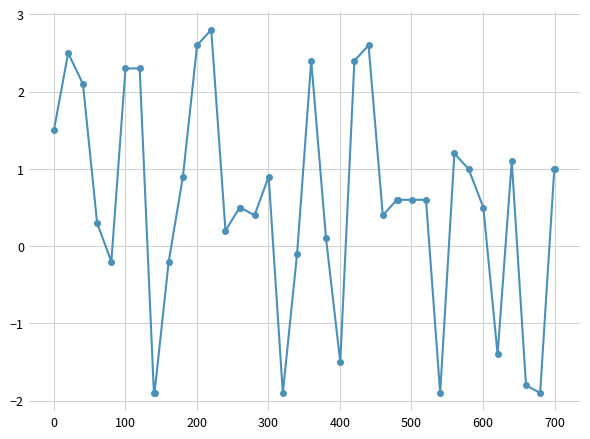

Reading left to right, list all the values displayed in this chart.

1.5	2.5	2.1	0.3	-0.2	2.3	2.3	-1.9	-1.9	-0.2	0.9	2.6	2.8	0.2	0.5	0.5	0.4	0.9	-1.9	-0.1	2.4	0.1	-1.5	2.4	2.6	0.4	0.6	0.6	0.6	0.6	-1.9	1.2	1.0	0.5	-1.4	1.1	-1.8	-1.9	1.0	1.0